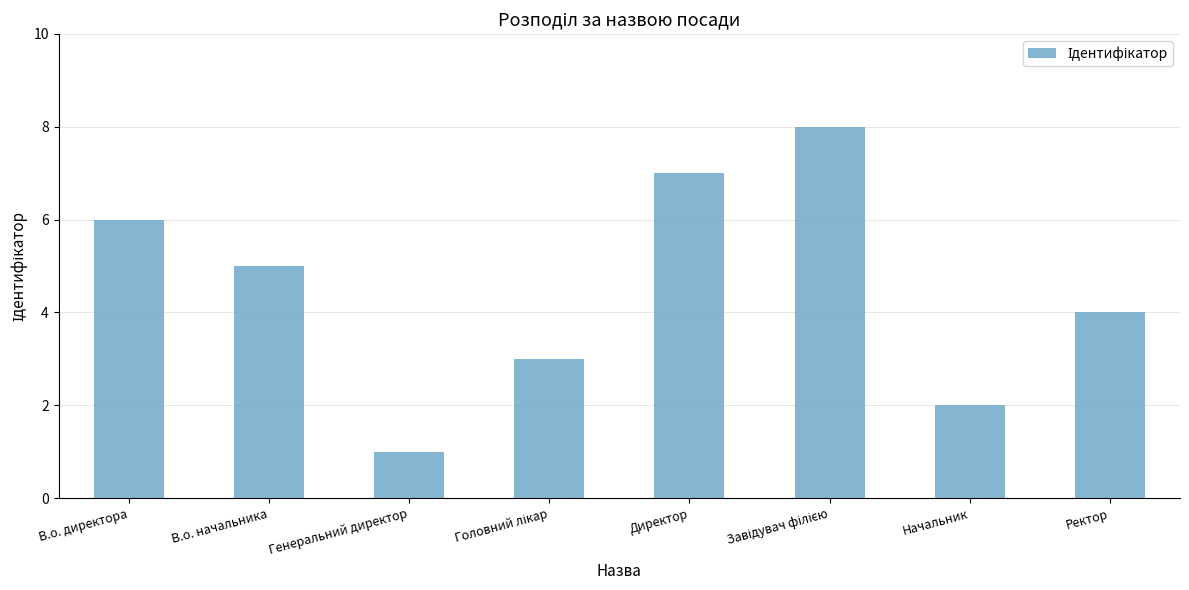

Reading left to right, extract all data points from this chart.

6	5	1	3	7	8	2	4